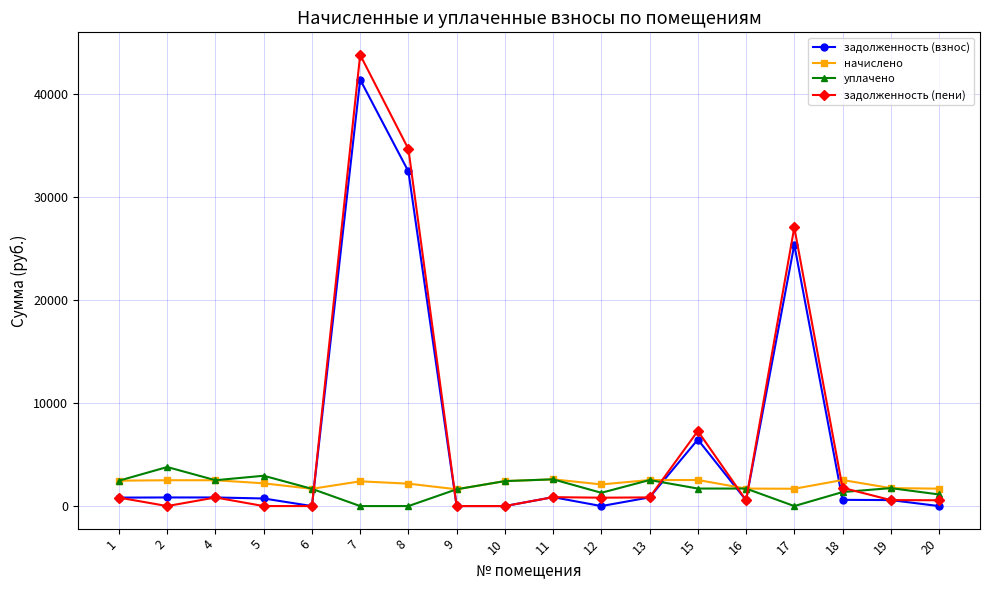

Which series has the widest spread of values?

задолженность (пени)